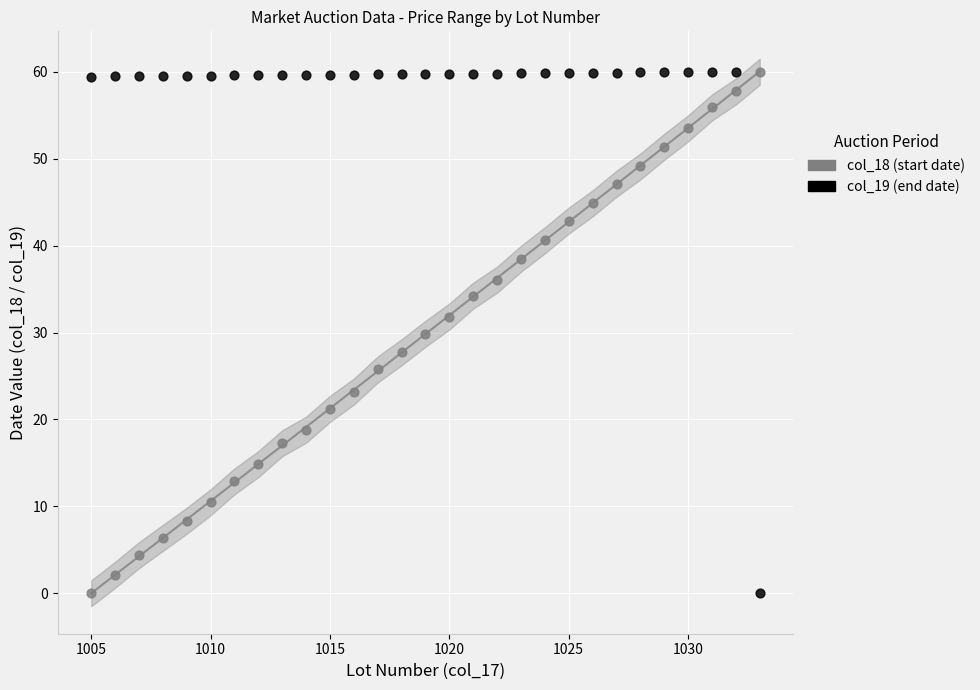

What is the X range (max minus min) for the scatter plot?

28.0